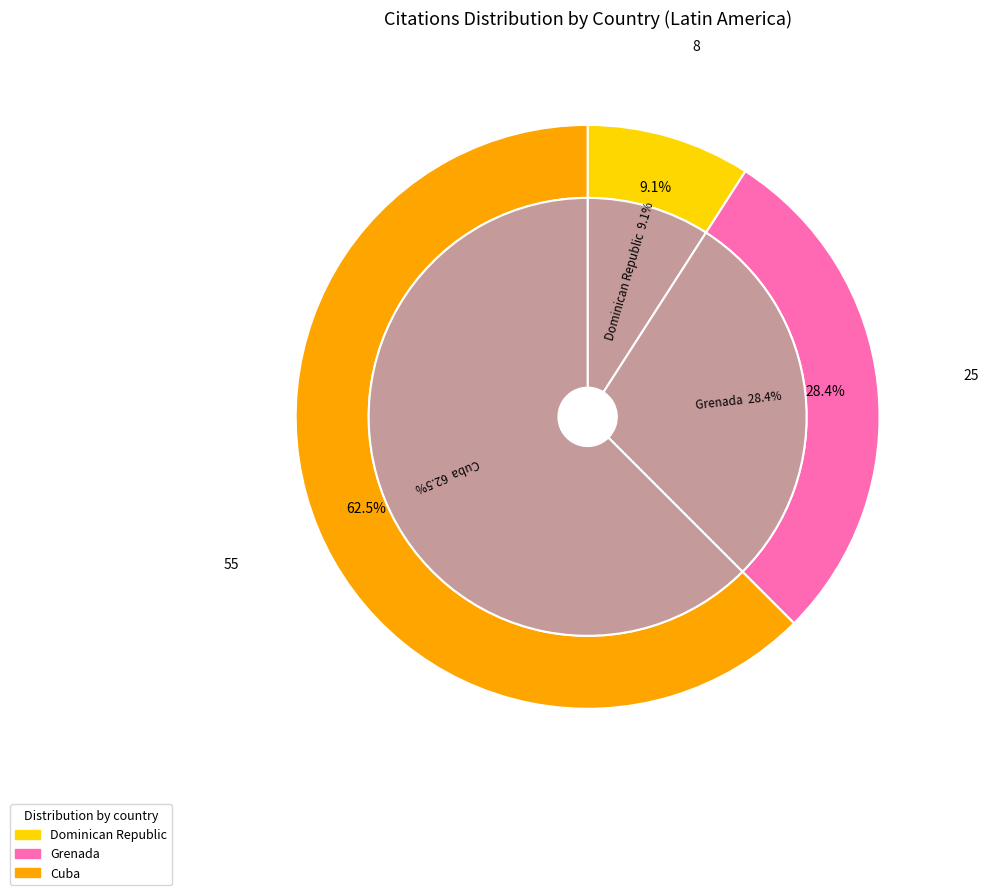

What is the smallest slice in the pie chart?

Dominican Republic